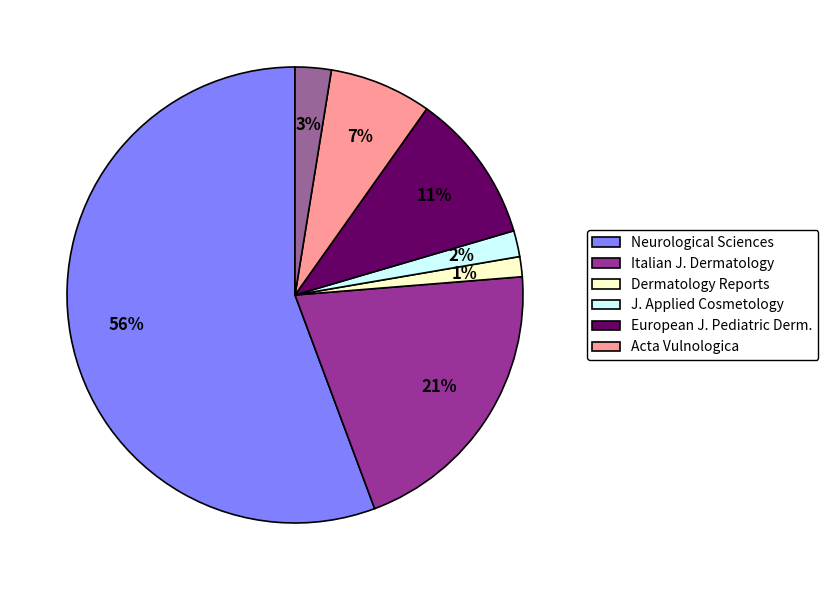

Is there a majority slice in this chart?

Yes